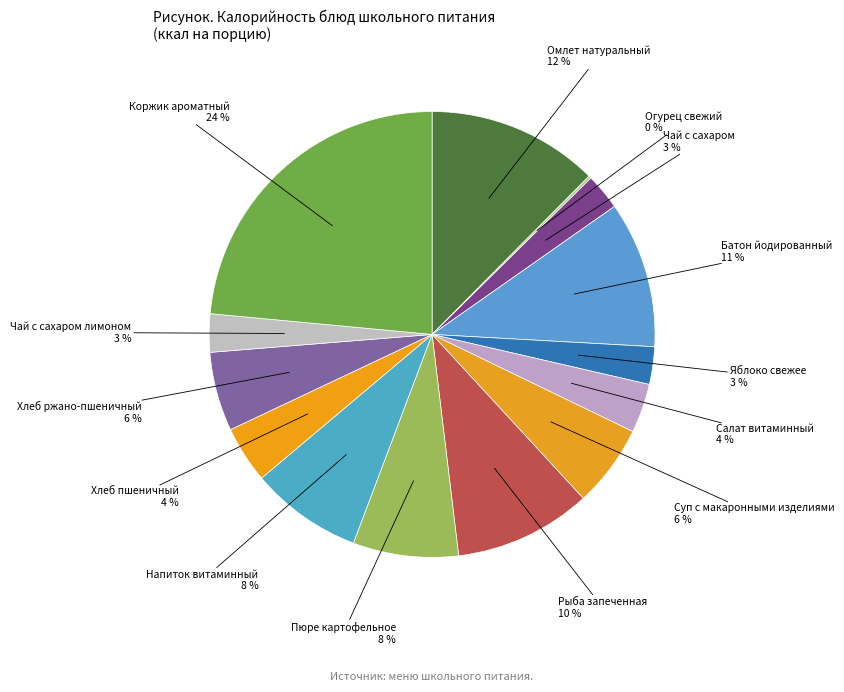

To the nearest percent, what portion does Суп с макаронными изделиями represent?

6%